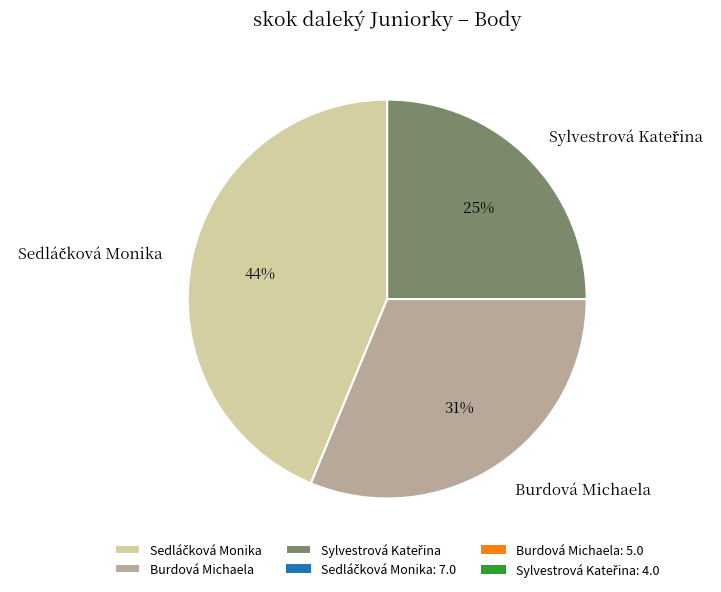

To the nearest percent, what is the average slice percentage?

33%